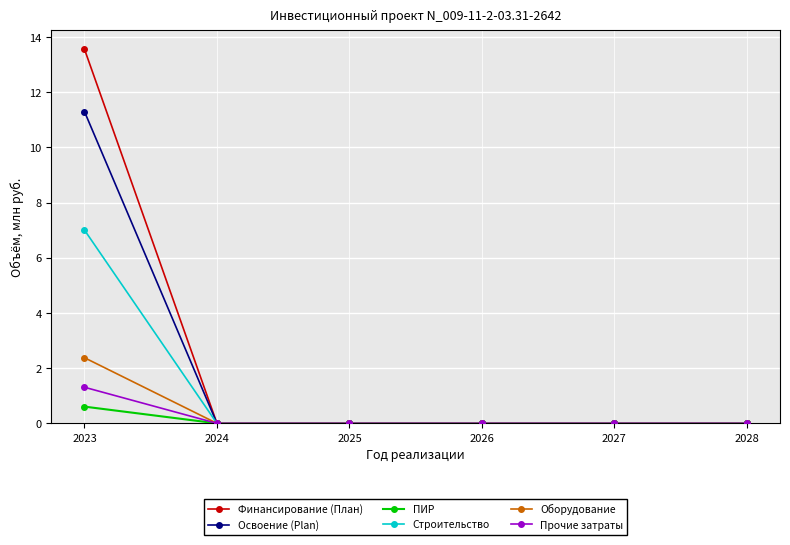

Is this an area chart (filled region under the line)?

No